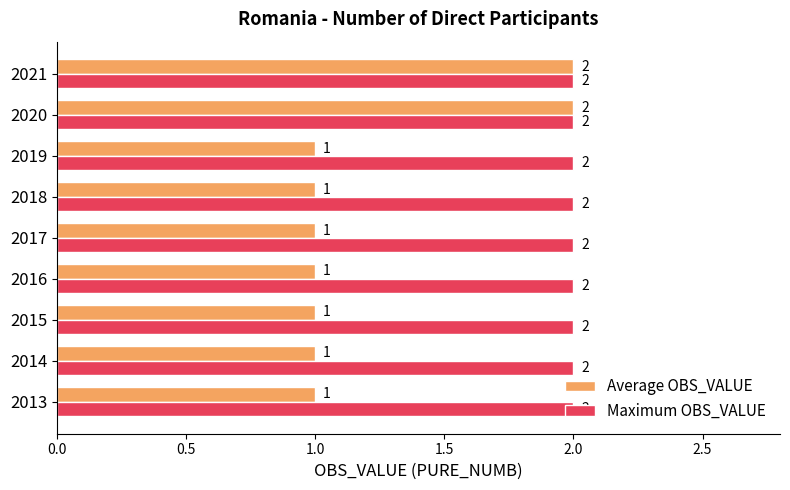

At how many categories does at least one series exceed 1?

9